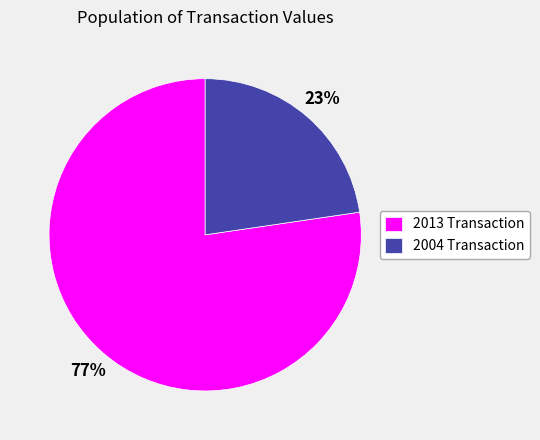

To the nearest percent, what is the average slice percentage?

50%